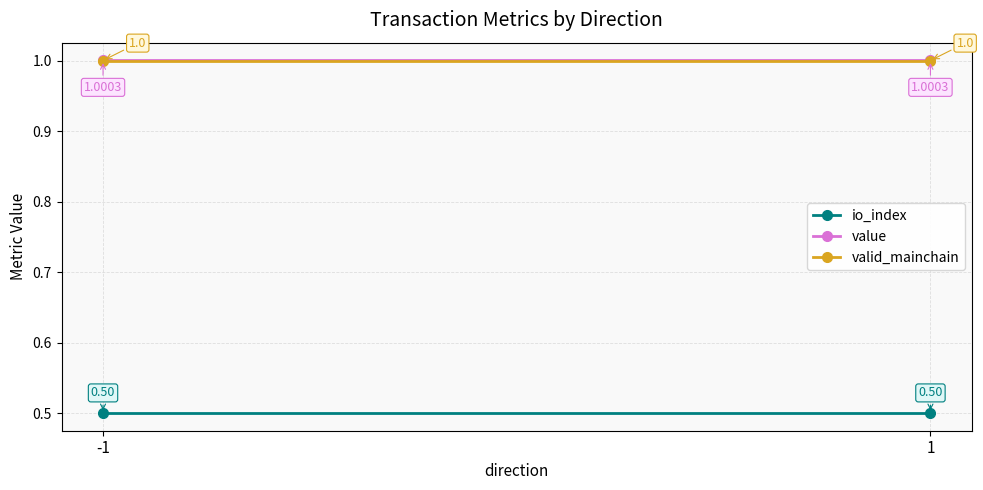

Between -1 and 1, which series saw the biggest shift?

io_index